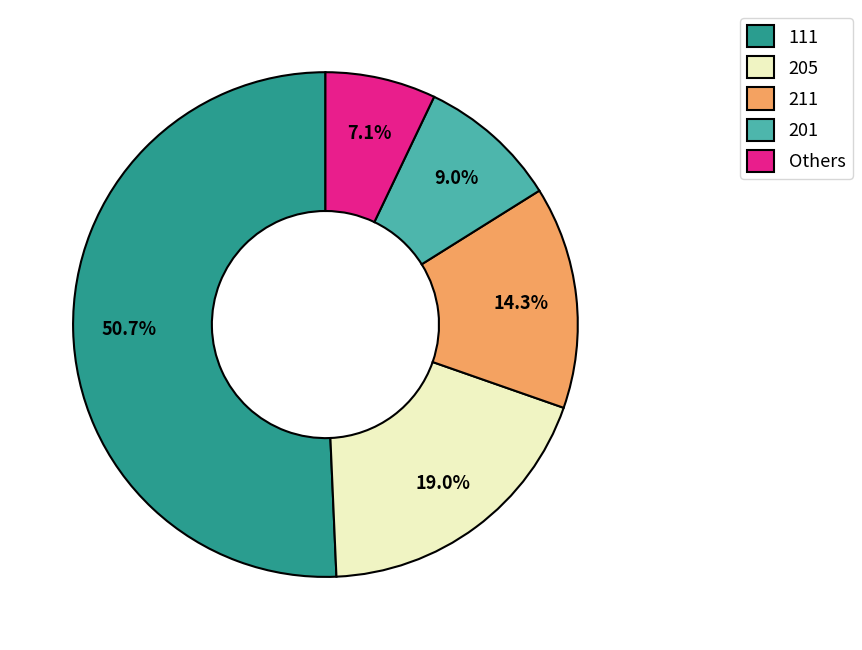

What is the total percentage of 201 and 205?

28.0%